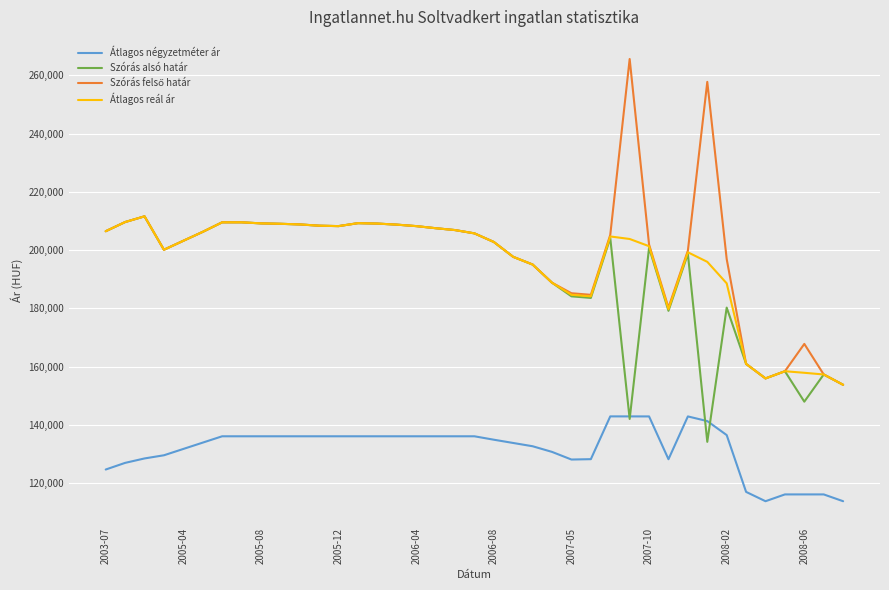

True or false: Átlagos négyzetméter ár and Átlagos reál ár cross at least once.

False